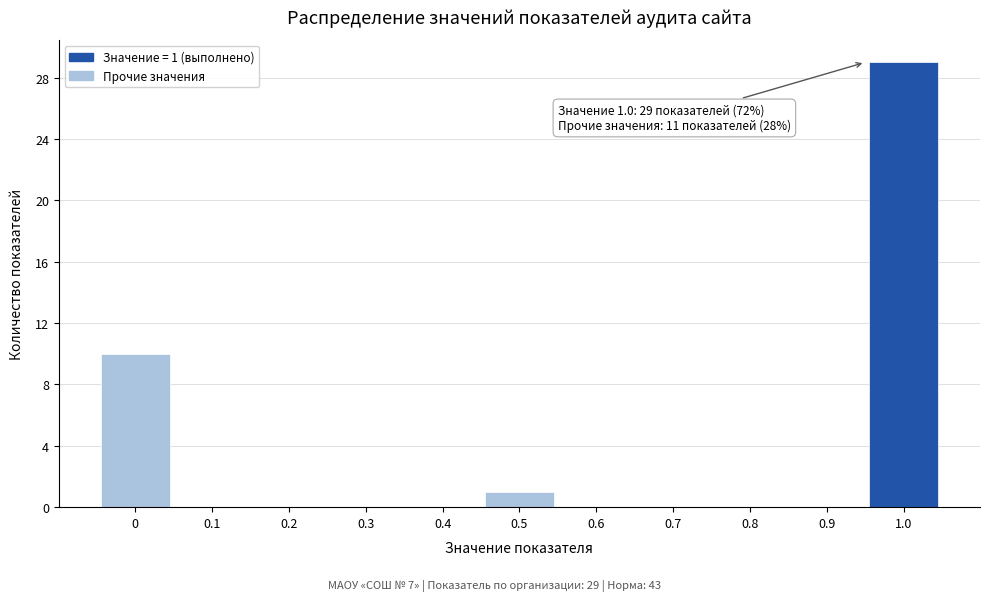

Reading left to right, transcribe all the data shown in this chart.

0=10	0.1=0	0.2=0	0.3=0	0.4=0	0.5=1	0.6=0	0.7=0	0.8=0	0.9=0	1.0=29